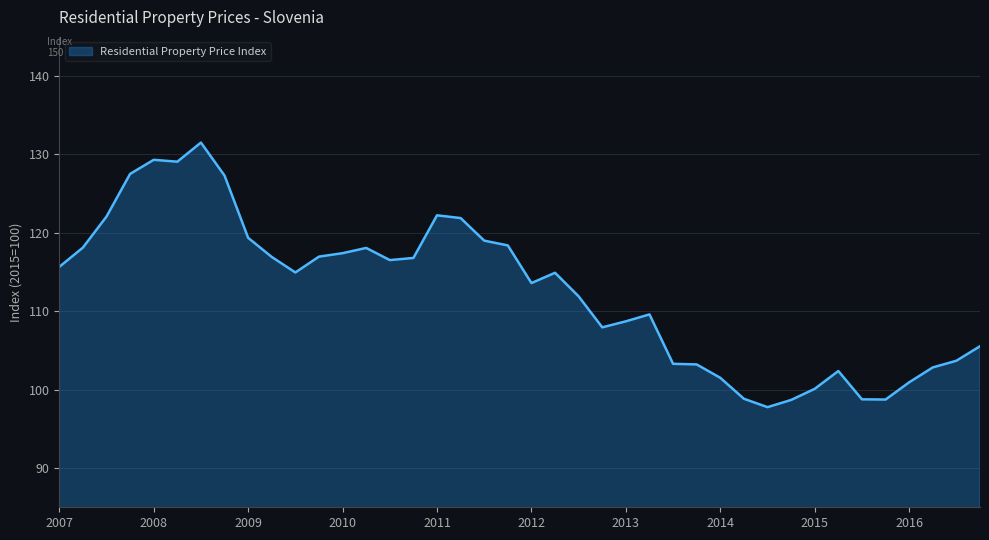

What is the smallest value displayed?

97.8